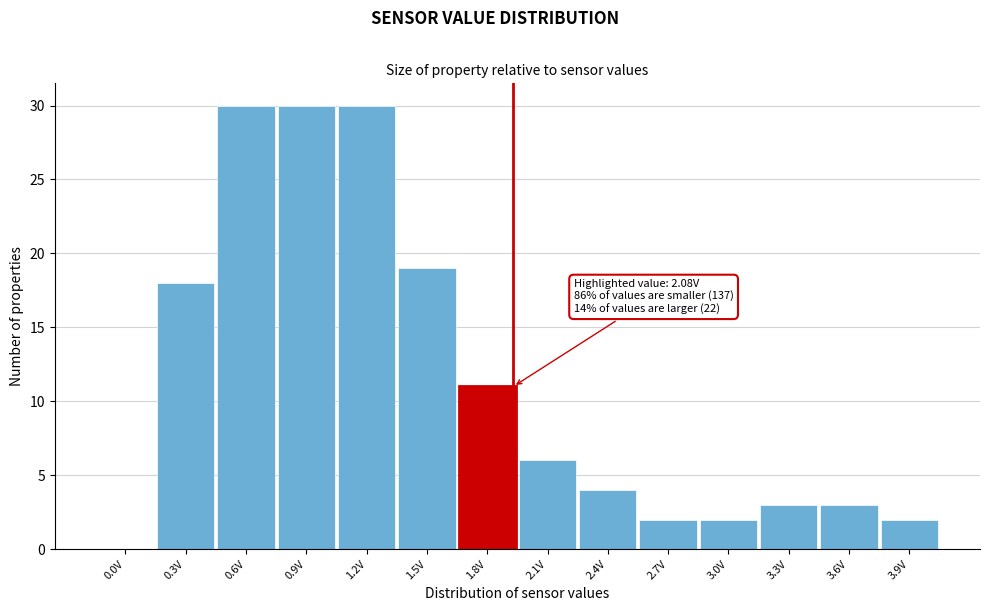

Reading right to left, what are all the values shown in this chart?

3.9V=2	3.6V=3	3.3V=3	3.0V=2	2.7V=2	2.4V=4	2.1V=6	1.8V=11	1.5V=19	1.2V=30	0.9V=30	0.6V=30	0.3V=18	0.0V=0